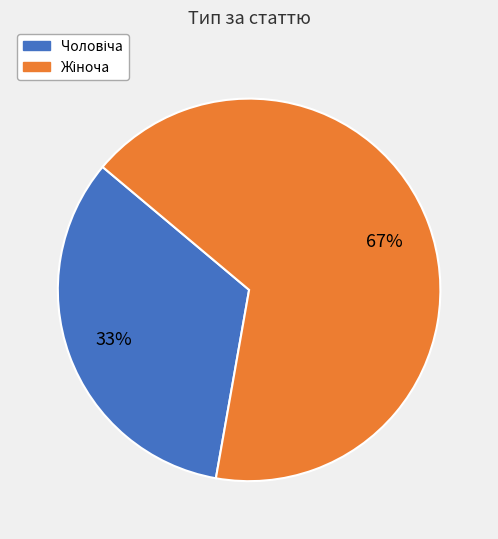

Is there any slice that represents more than half of the pie?

Yes